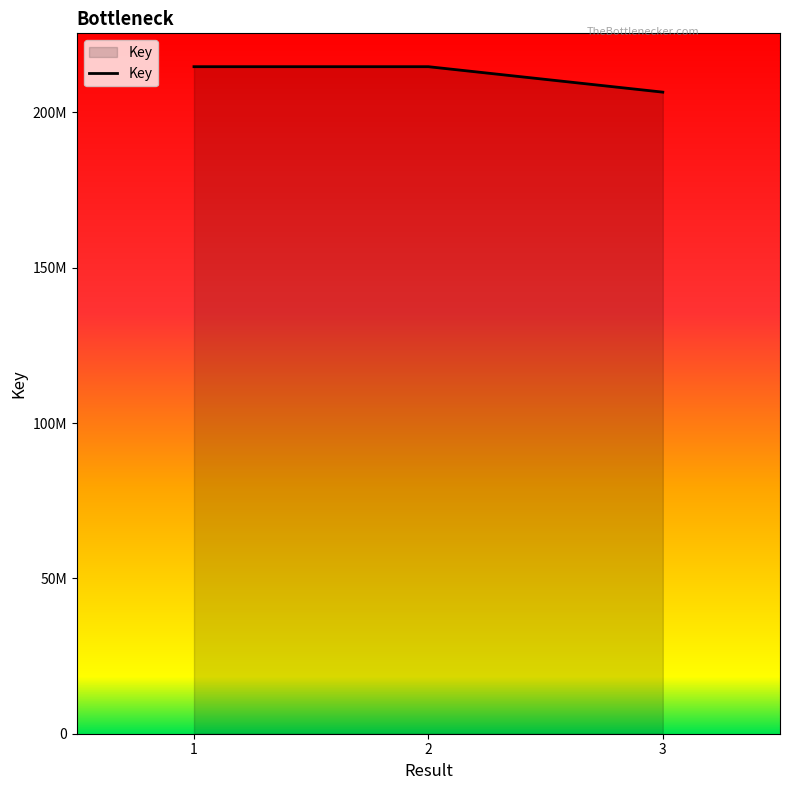

Does the chart have visible grid lines?

No